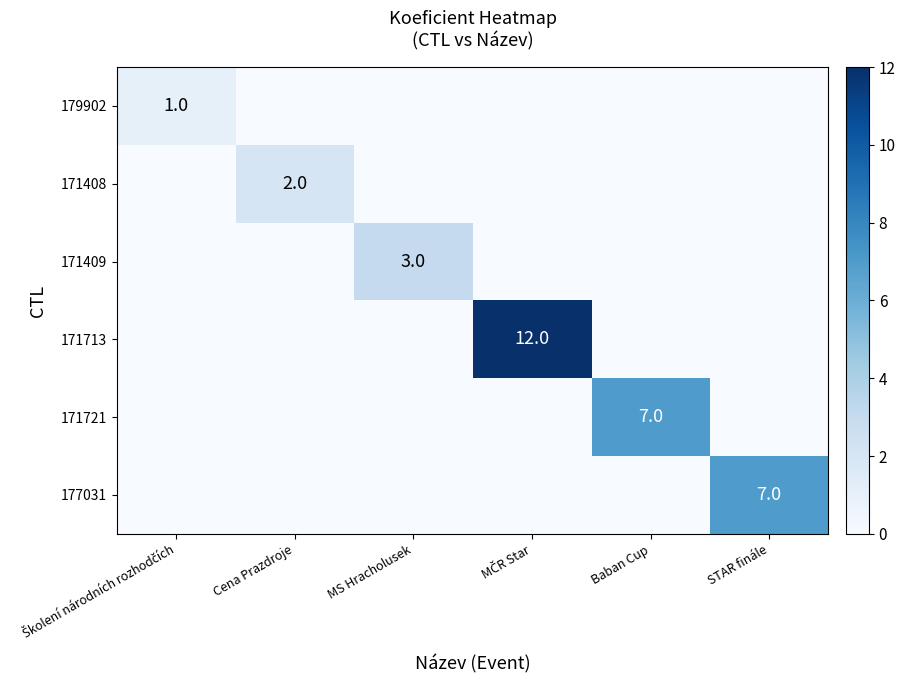

The value of 171721 at Baban Cup is 9. True or false?

False